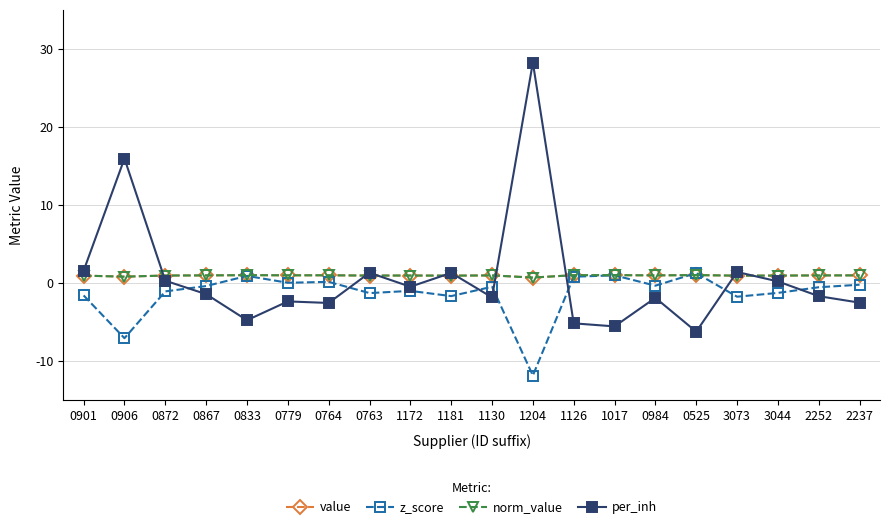

How many negative values does the z_score series have?

14